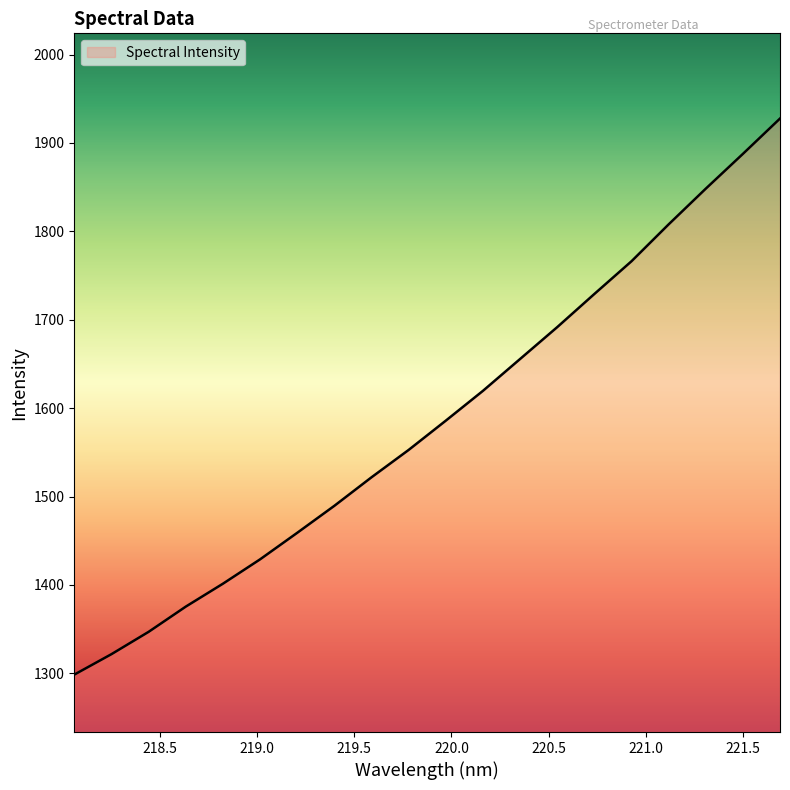

What is the difference between the maximum and minimum values?

629.0